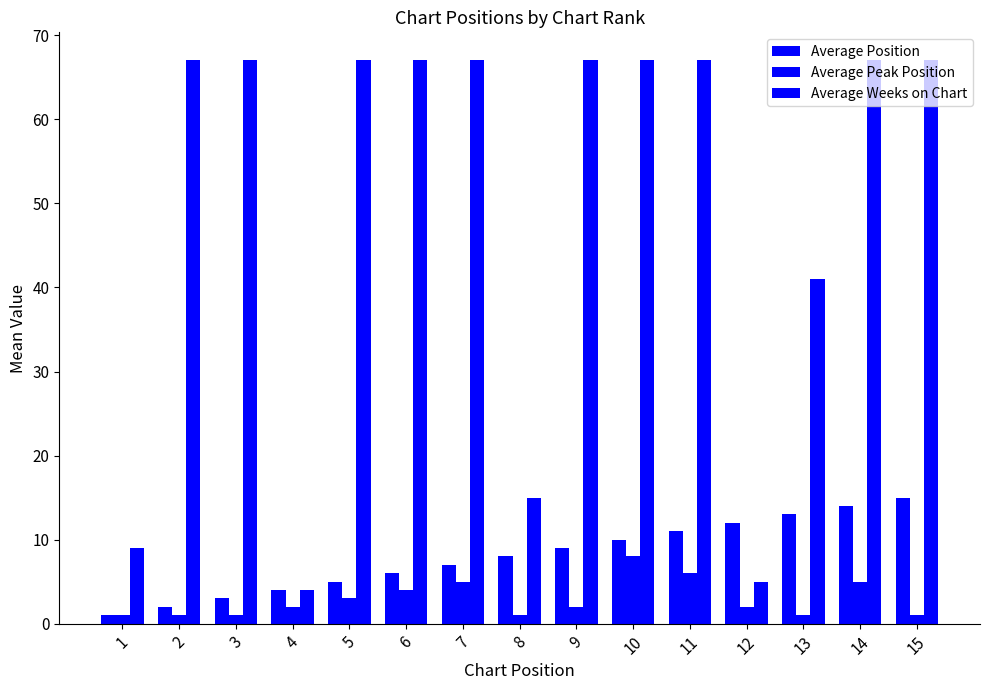

What is the minimum value shown in the chart?

1